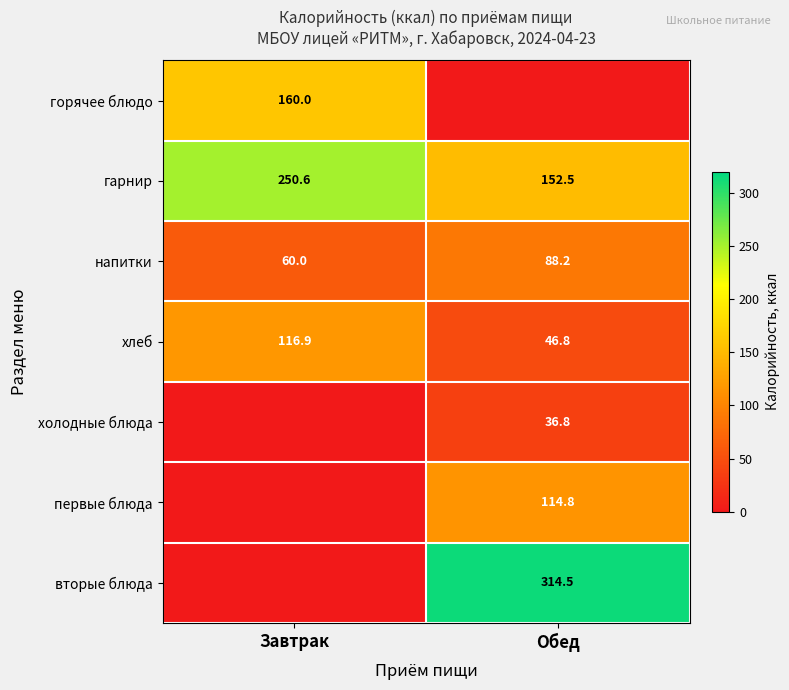

Is it true that горячее блюдо equals 241.9 at Завтрак?

False